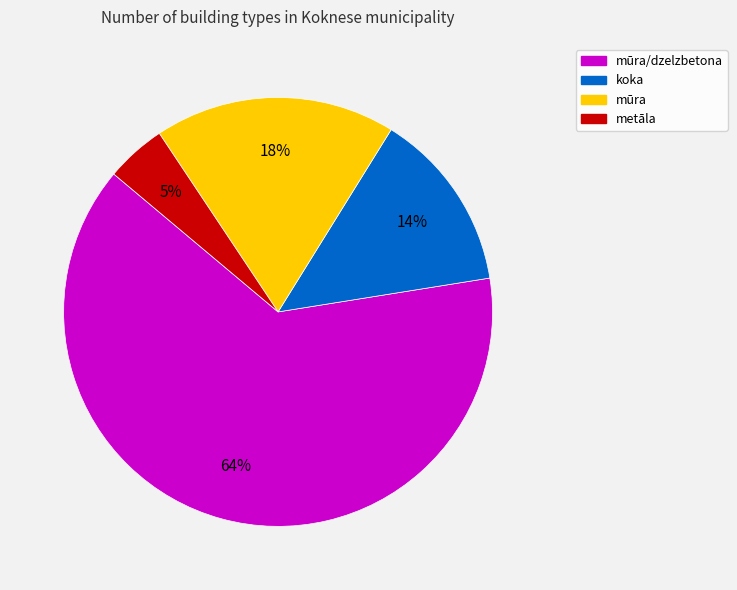

To the nearest percent, what is the average slice percentage?

25%